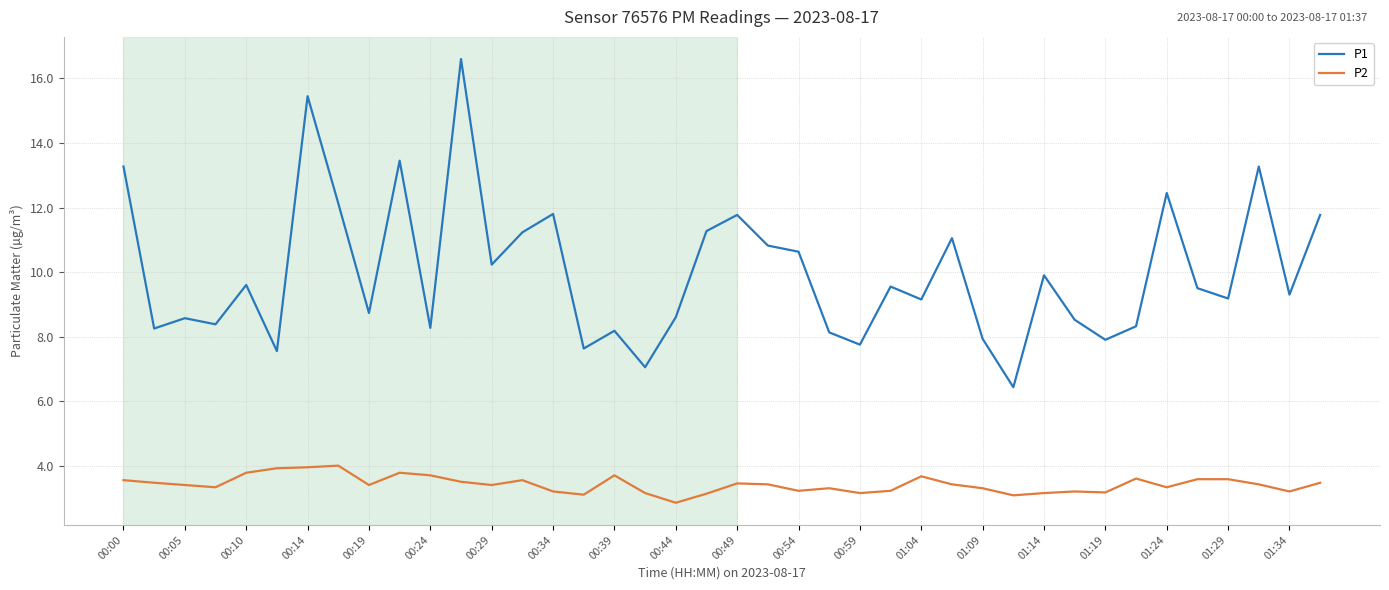

What is the maximum value shown in the chart?

16.6